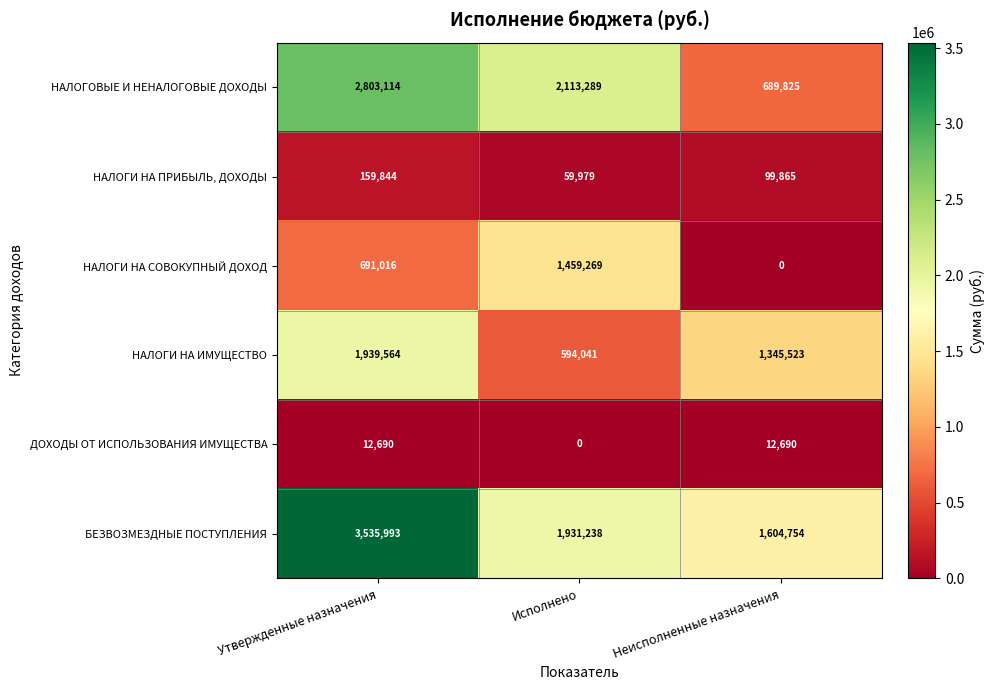

The value of НАЛОГИ НА СОВОКУПНЫЙ ДОХОД at Исполнено is 645217. True or false?

False